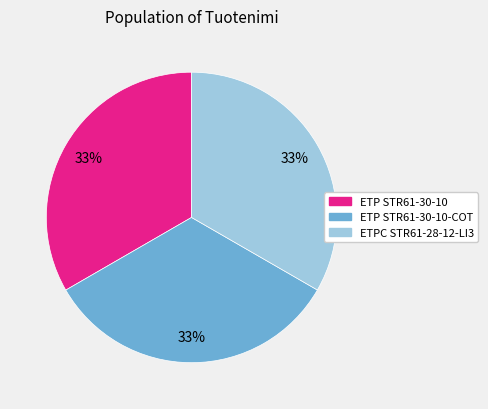

To the nearest percent, what is the average slice percentage?

33%